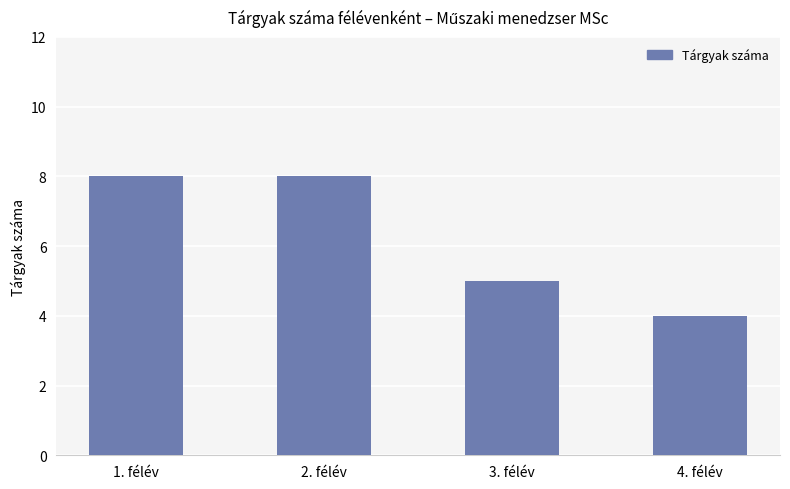

What position from the right is 3. félév?

2